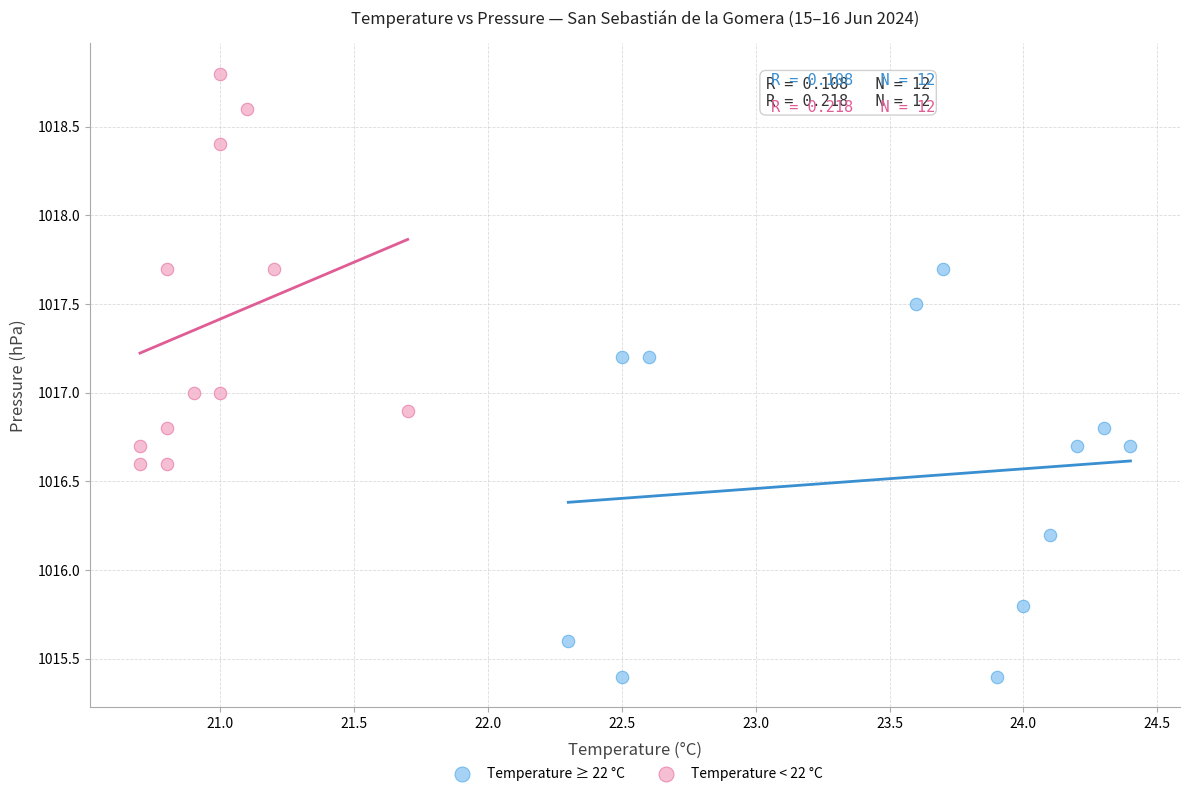

Which series contains the lowest Y value?

Temperature ≥ 22 °C